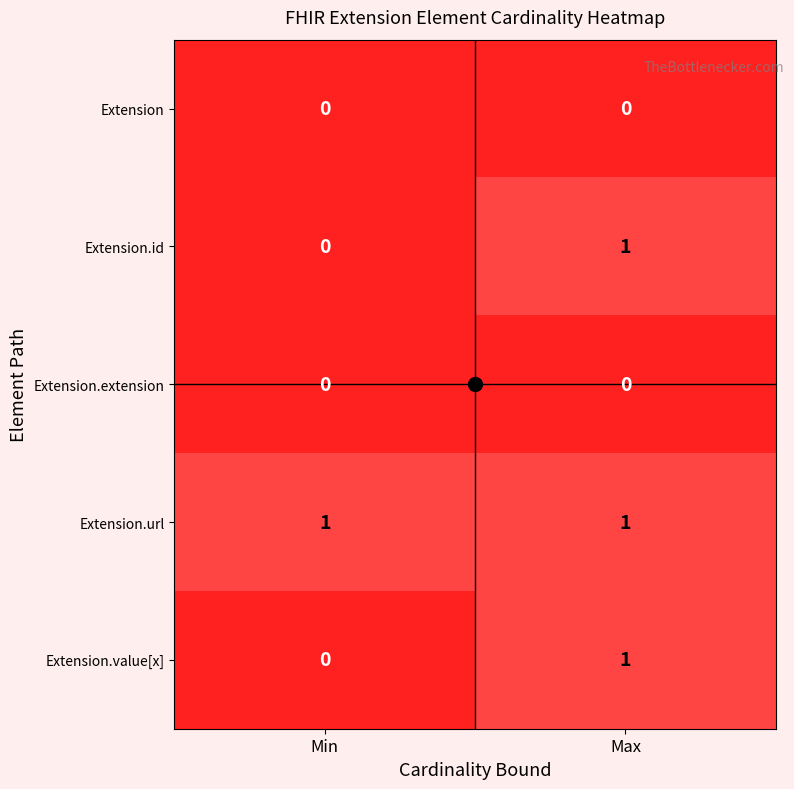

At which category is the sum across all series the highest?

Max